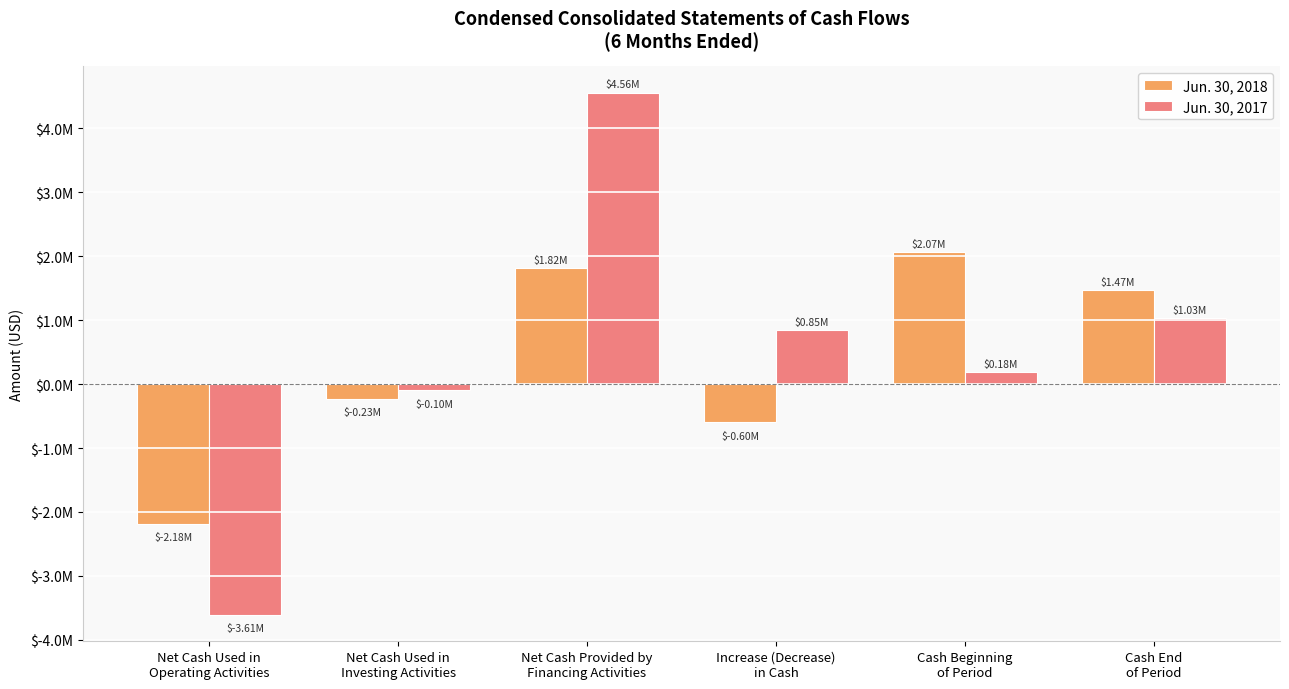

At which label does Jun. 30, 2018 first exceed 1469429?

Net Cash Provided by
Financing Activities